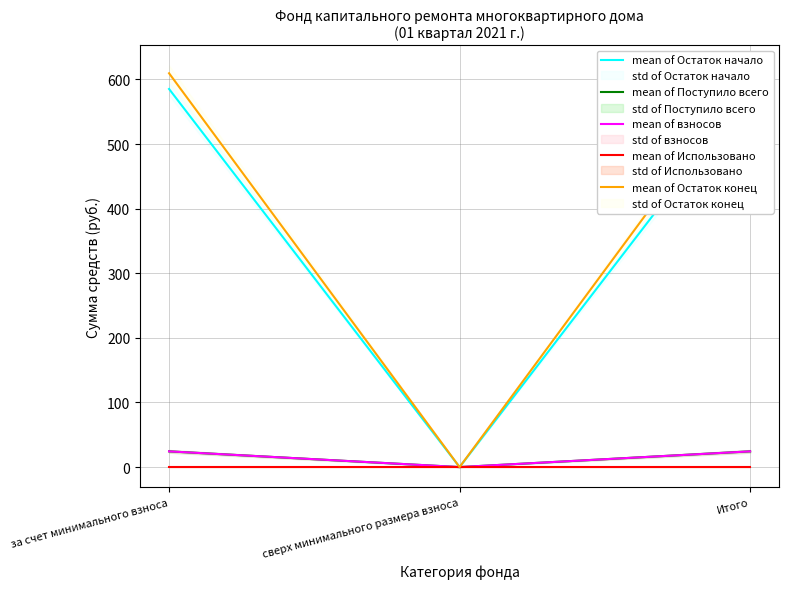

True or false: mean of Остаток начало has a value of 151.0 at за счет минимального взноса.

False